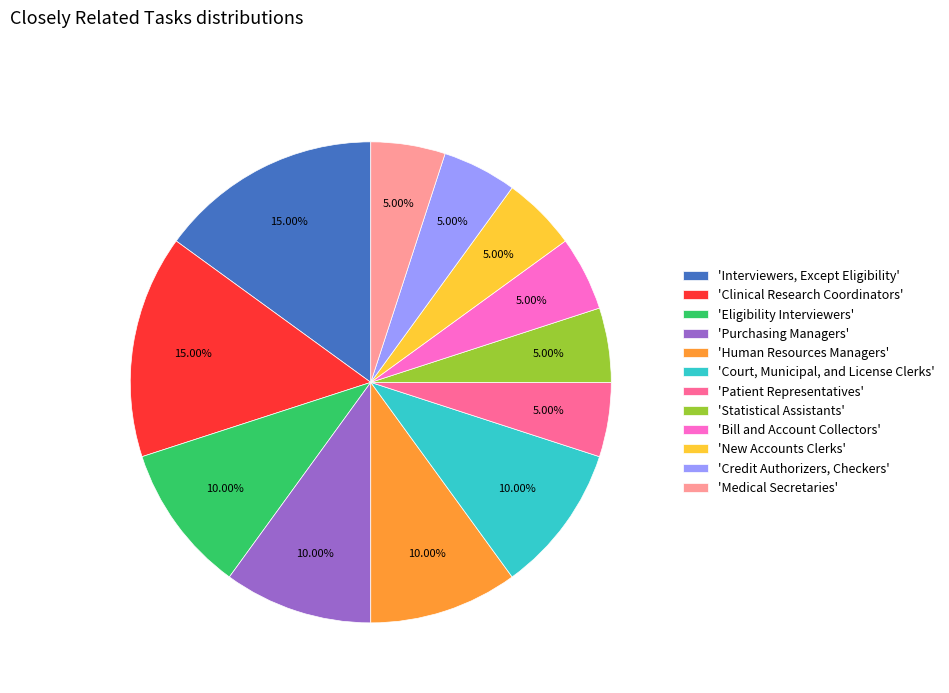

Is there any slice that represents more than half of the pie?

No